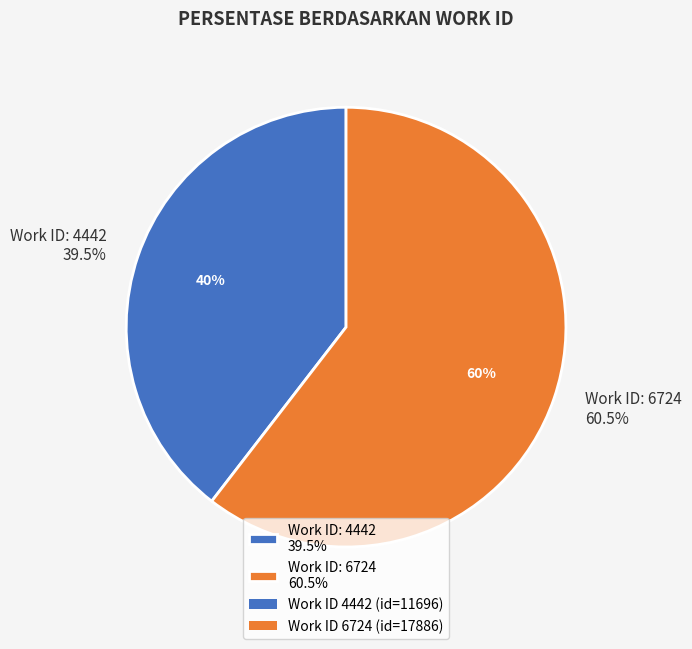

What is the change in value from 4442 to 6724?

+6190